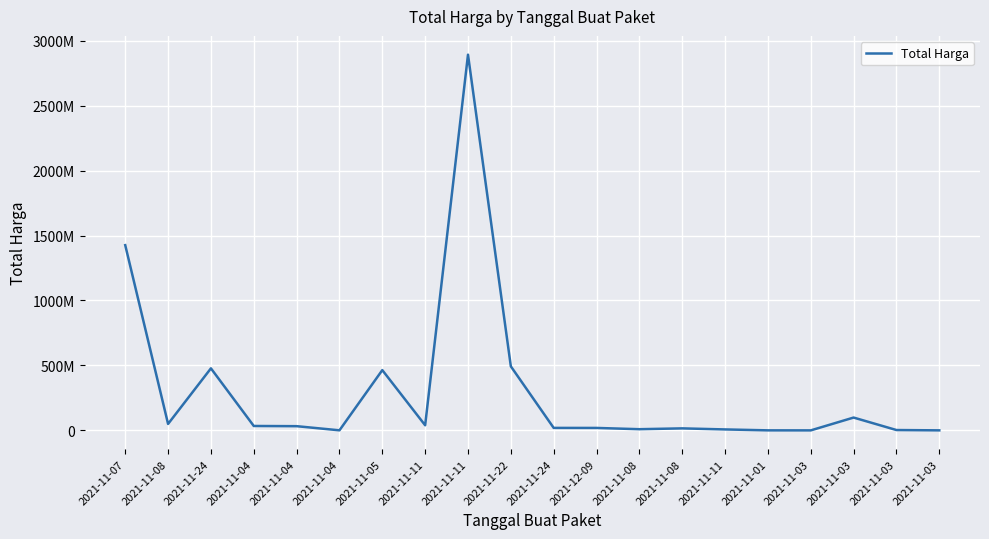

What is the greatest value displayed?

2892122000